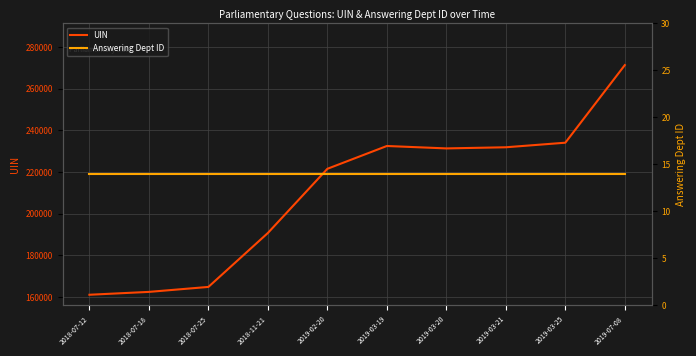

True or false: Answering Dept ID and UIN intersect in this chart.

False